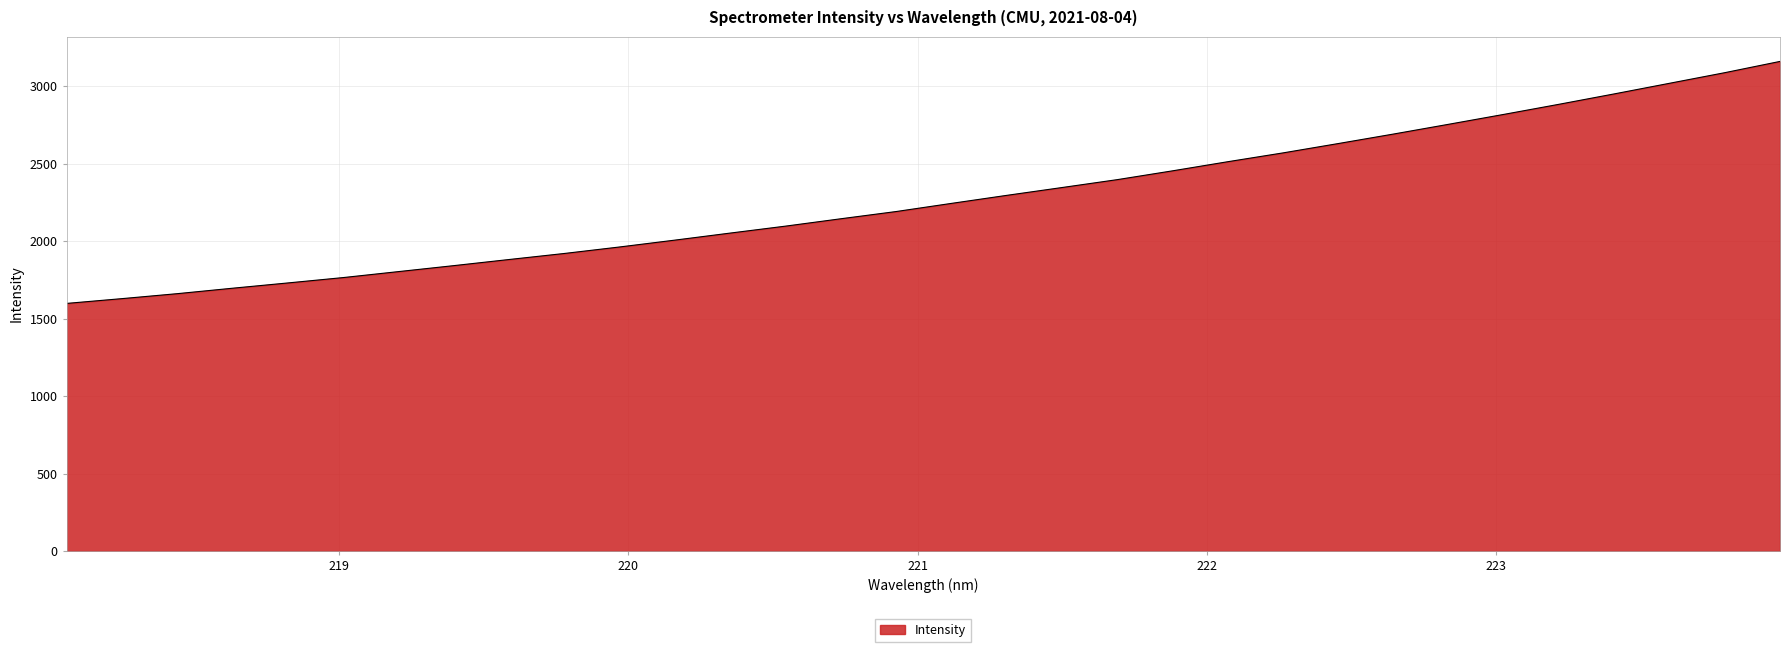

What is the maximum value shown in the chart?

3161.5